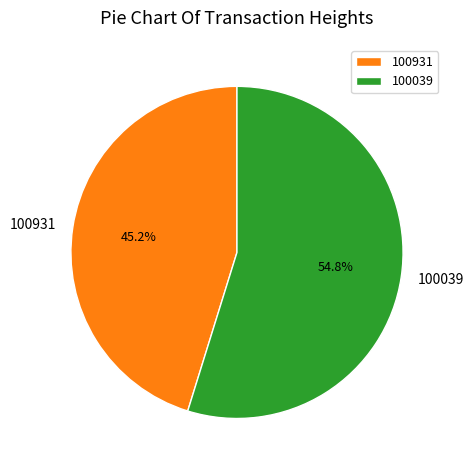

Rank the categories by value from lowest to highest.

100931, 100039